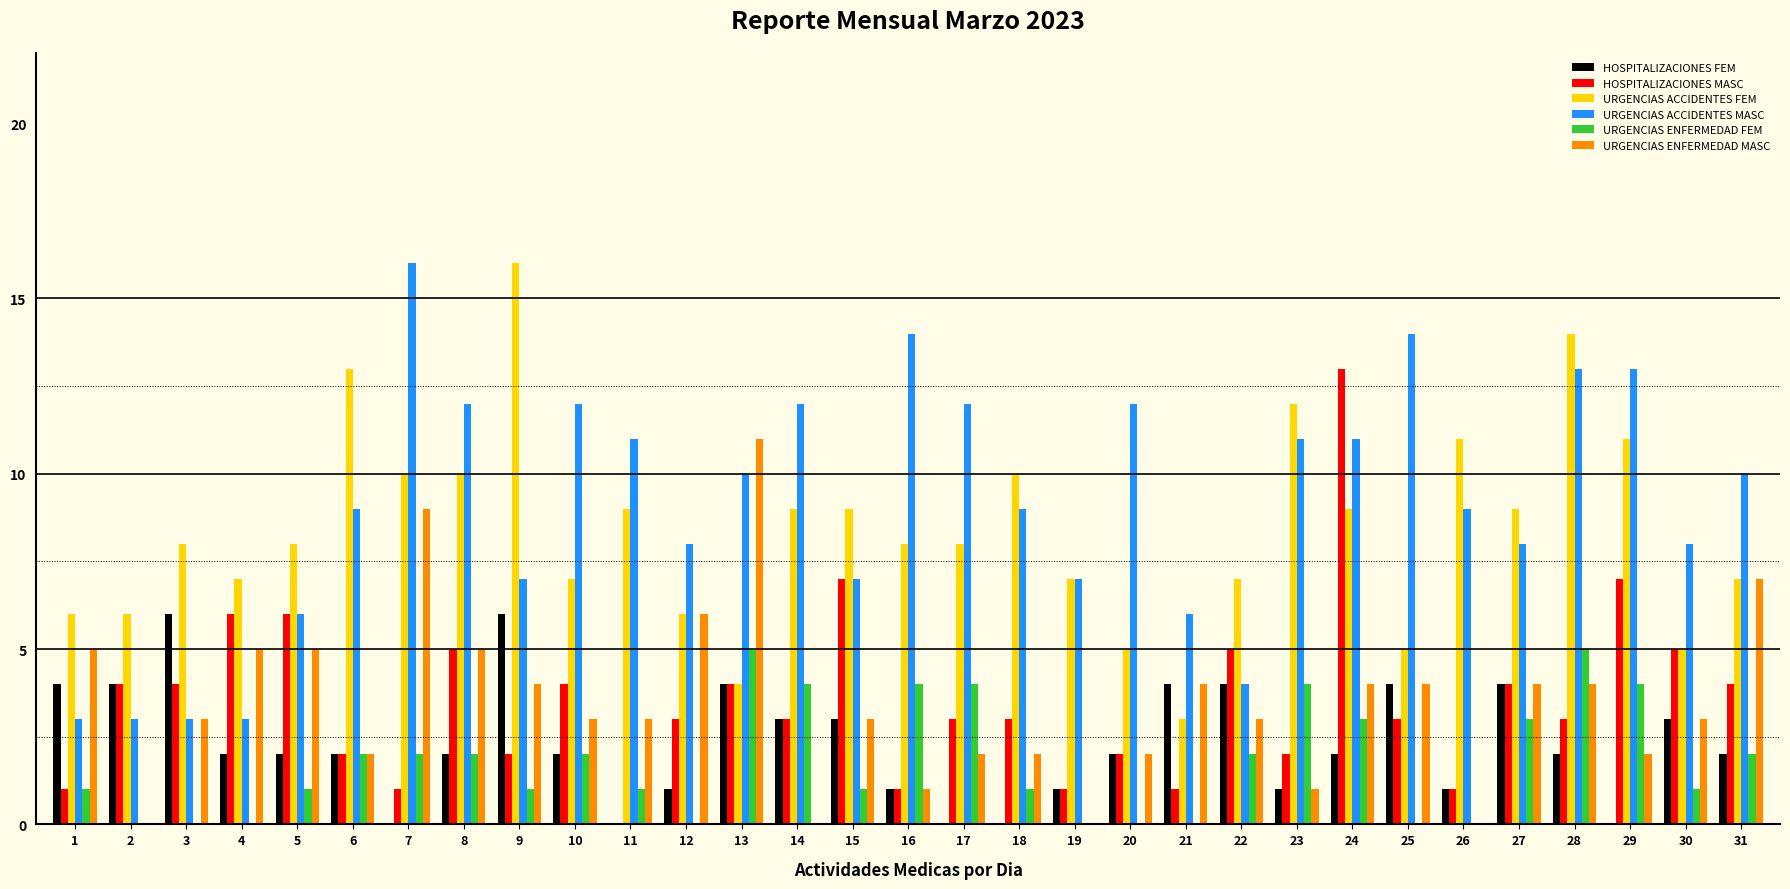

At which label does URGENCIAS ACCIDENTES MASC reach its peak?

7